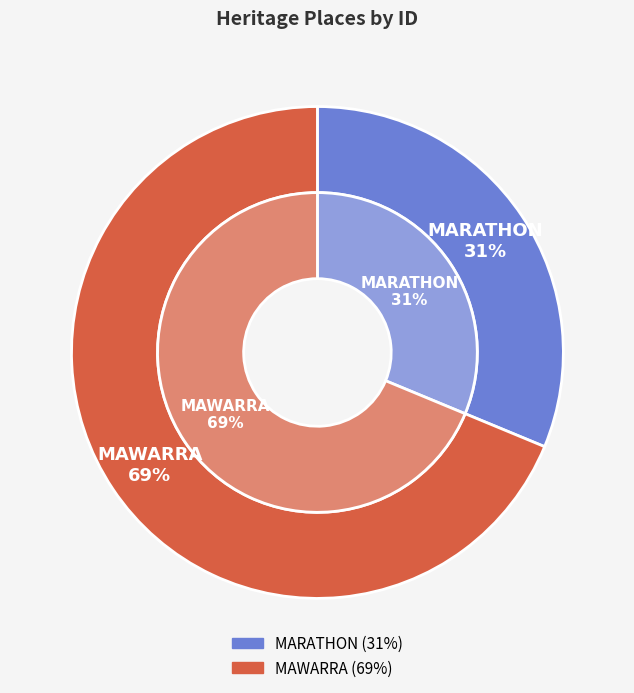

What percentage do MAWARRA and MARATHON together represent?

100.0%